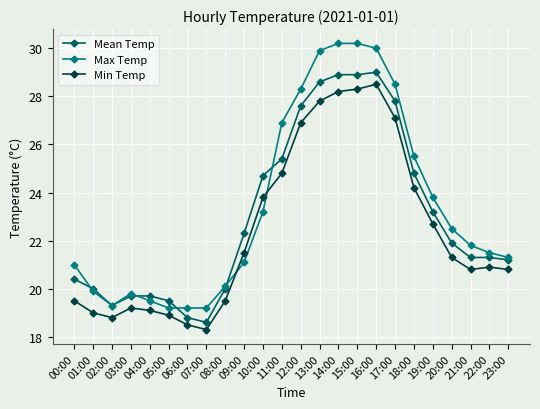

Is this an area chart (filled region under the line)?

No